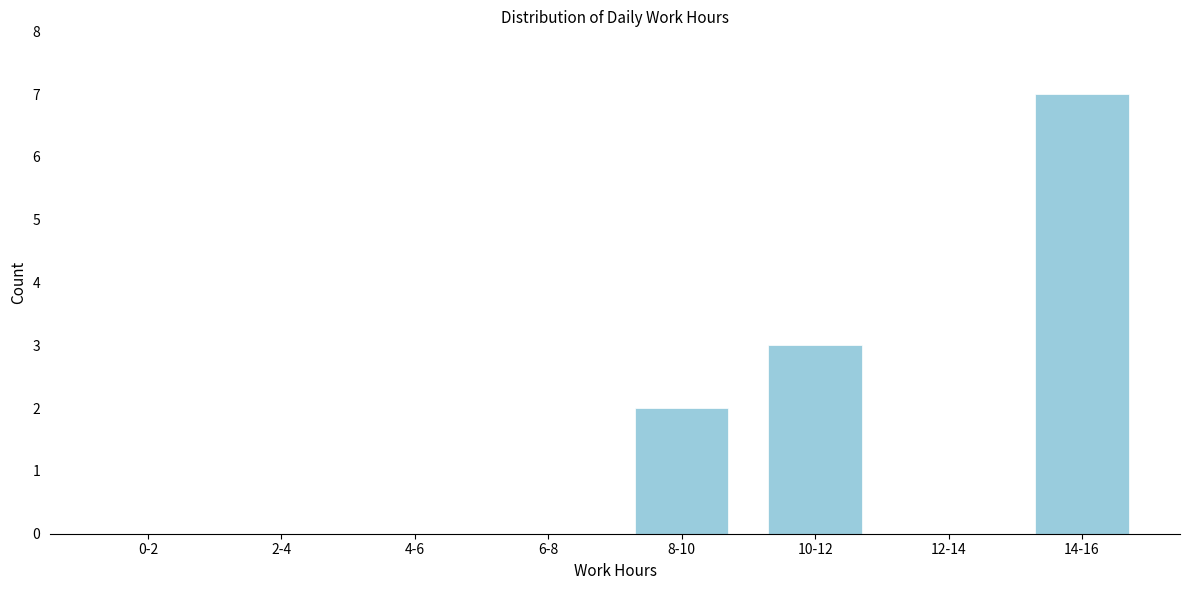

Reading left to right, what are all the values shown in this chart?

0-2=0	2-4=0	4-6=0	6-8=0	8-10=2	10-12=3	12-14=0	14-16=7